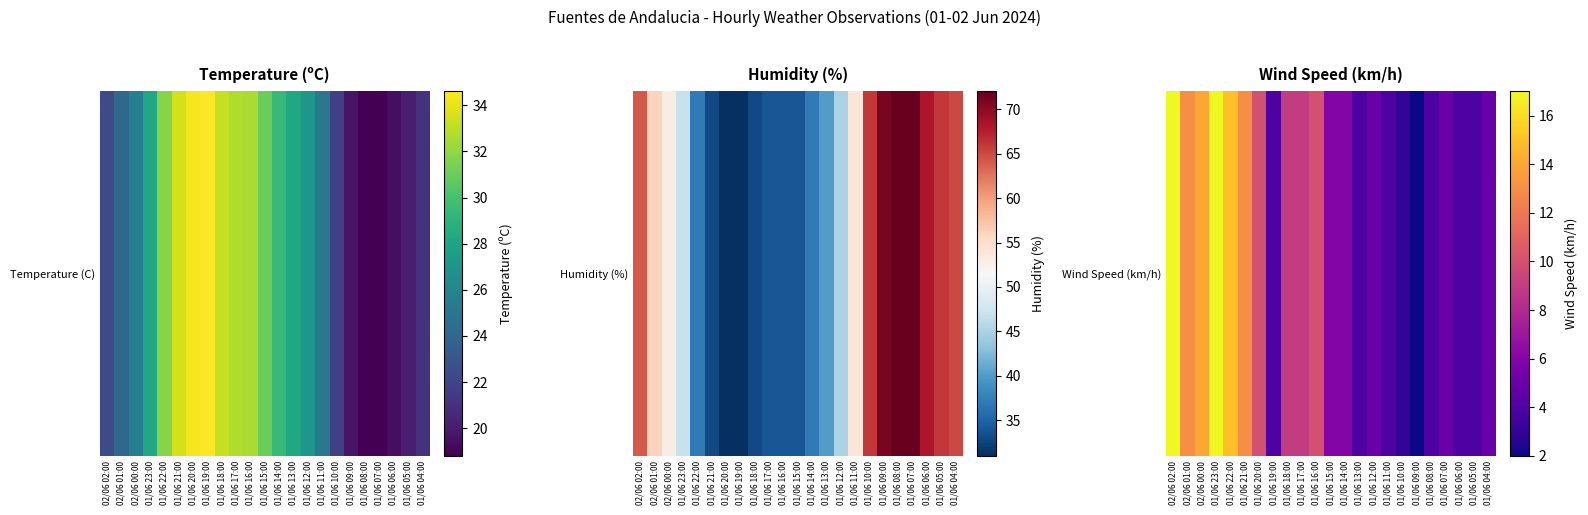

What value does the data have at 01/06 17:00, to the nearest 10?

10